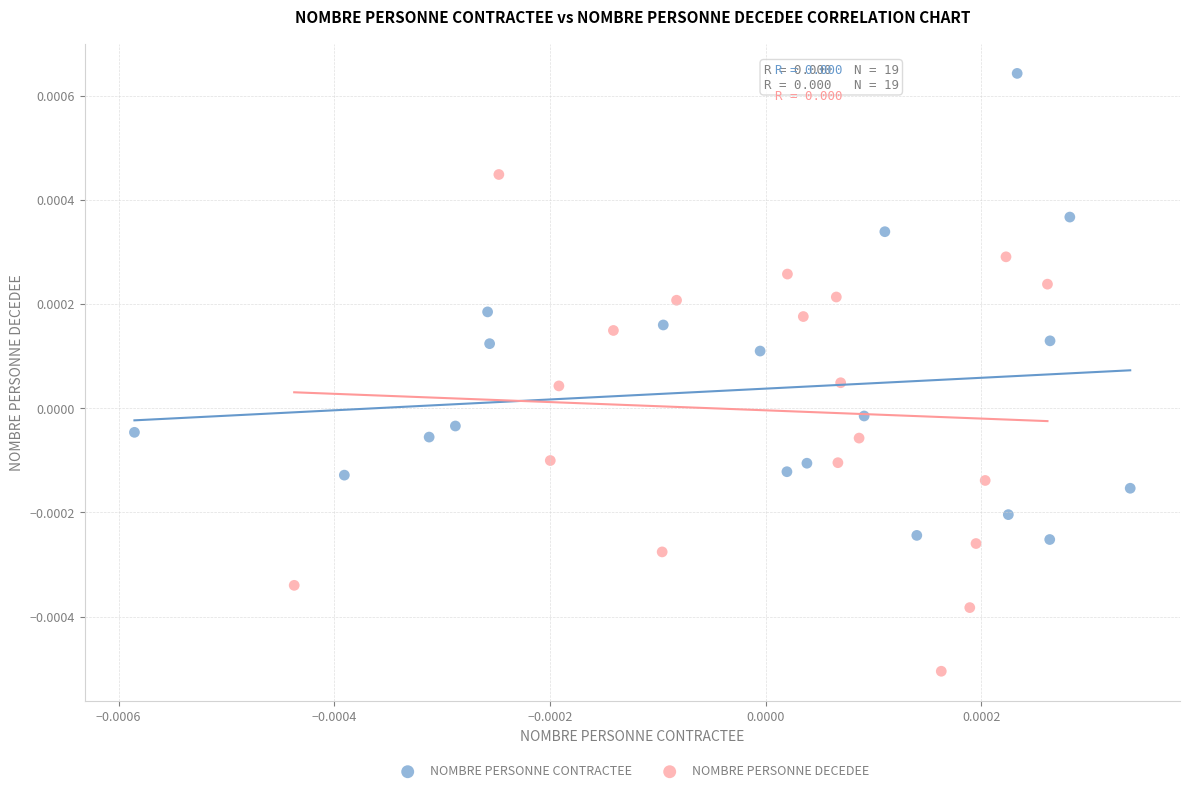

Which series contains the highest Y value?

NOMBRE PERSONNE CONTRACTEE